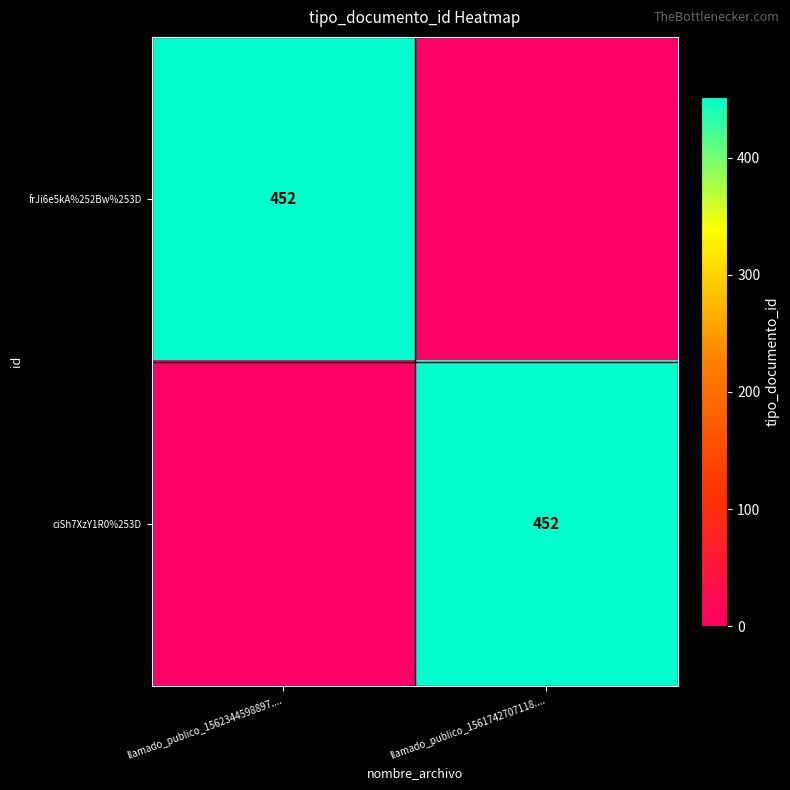

True or false: frJi6e5kA%252Bw%253D has a value of 452 at llamado_publico_1562344598897.....

True